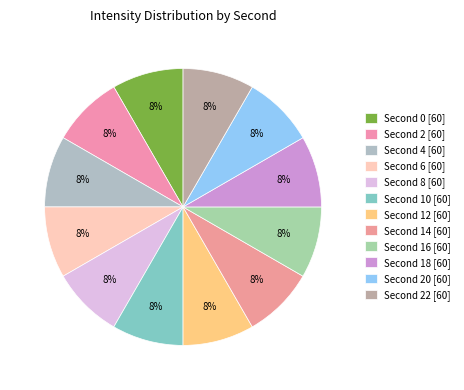

How many segments does this pie chart have?

12